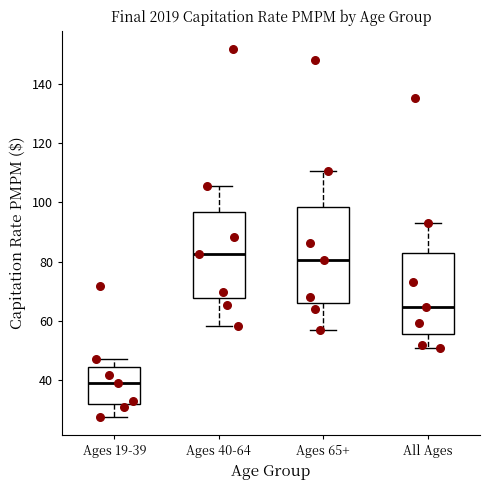

Reading left to right, read every box against the y-axis: the position of its median line, the range the box covers, and the ends of its whiskers. The values are not printed on the chart, so give them approximately, as read against the axis.

Ages 19-39: median 40, box 32 to 44, whiskers 28 to 48
Ages 40-64: median 82, box 68 to 96, whiskers 58 to 106
Ages 65+: median 80, box 66 to 98, whiskers 56 to 110
All Ages: median 64, box 56 to 84, whiskers 50 to 94